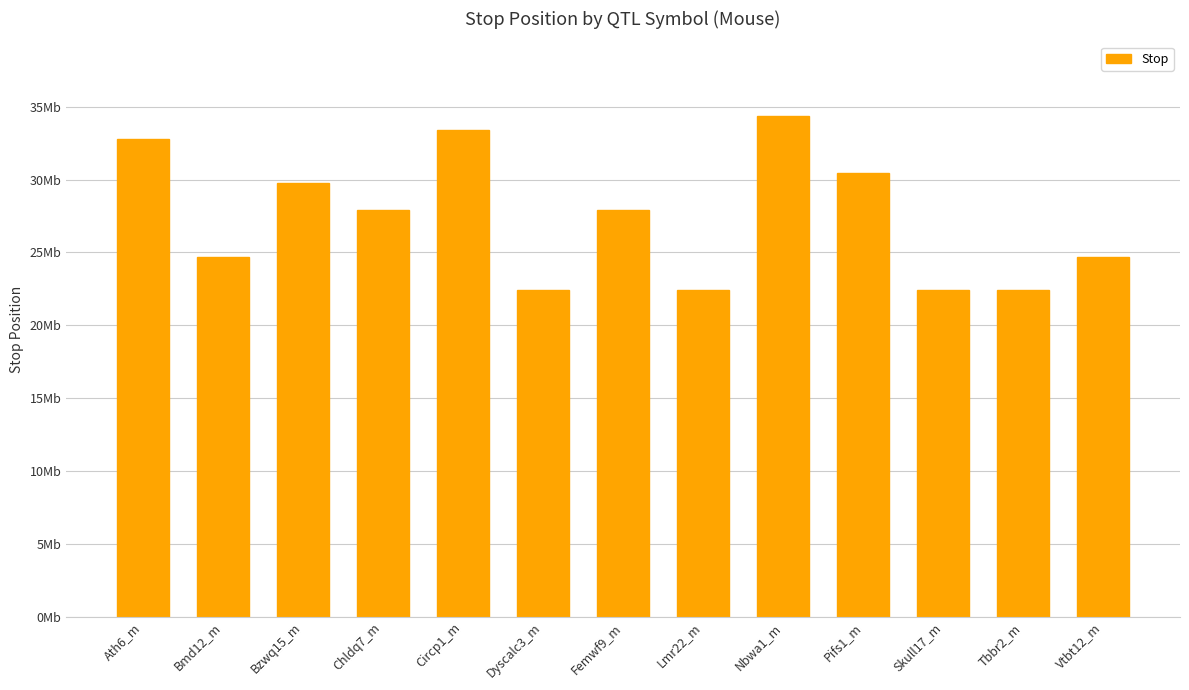

Are the bars horizontal?

No